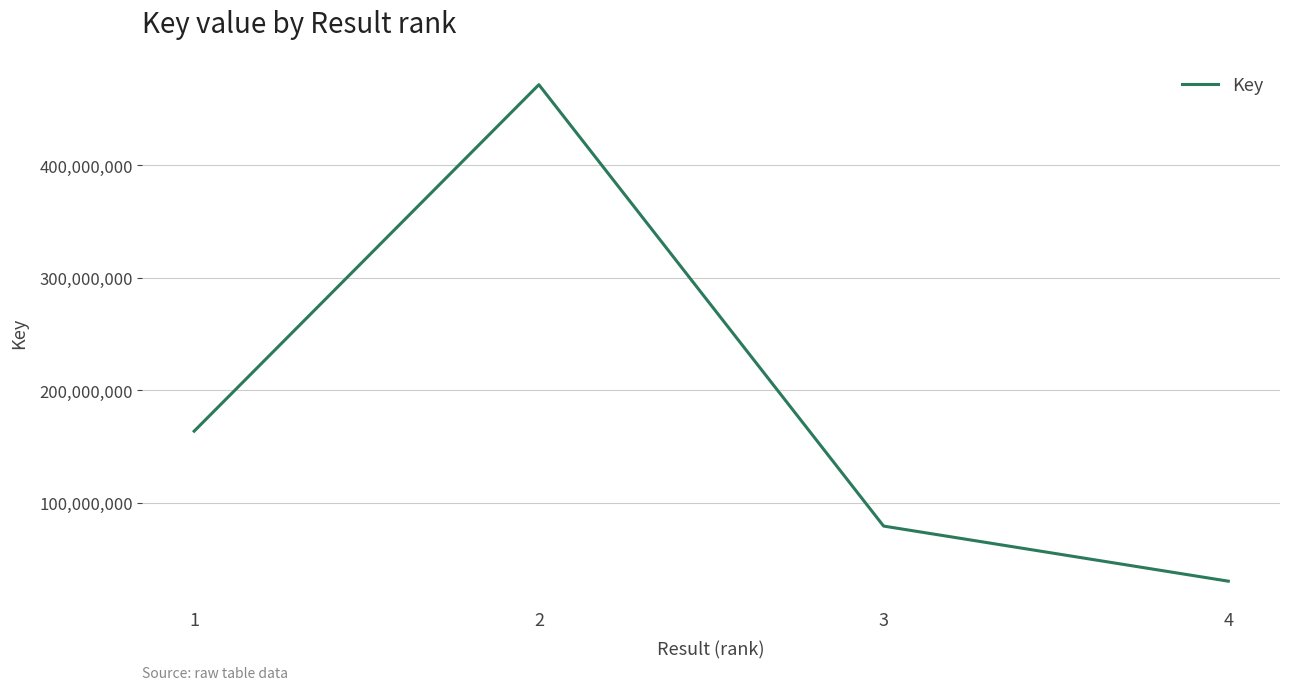

List the labels in order of value, largest first.

2, 1, 3, 4